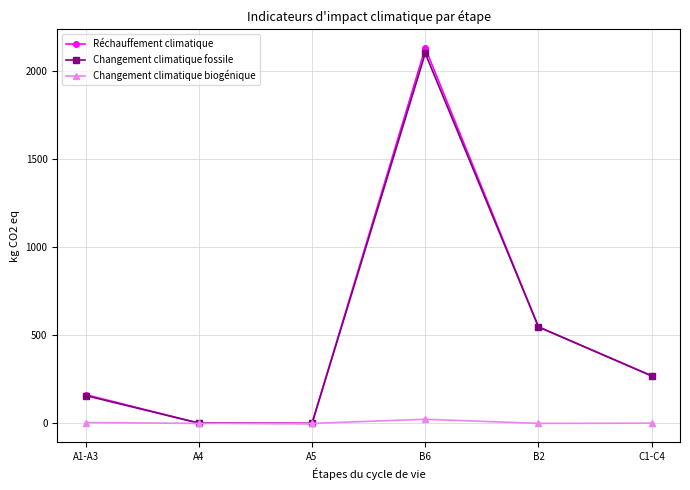

How many interior local peaks does the Réchauffement climatique series have?

1